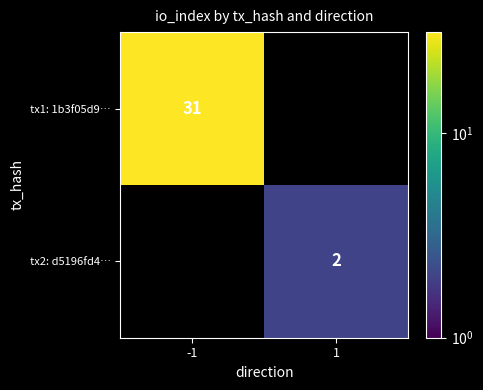

The tx2: d5196fd4… series shows 1 at 1. True or false?

False